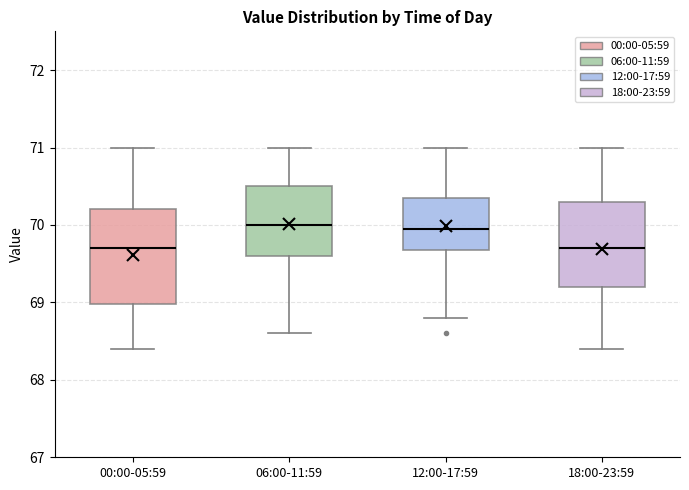

Reading left to right, read every box against the y-axis: the position of its median line, the range the box covers, and the ends of its whiskers. The values are not printed on the chart, so give them approximately, as read against the axis.

00:00-05:59: median 69.7, box 69.0 to 70.2, whiskers 68.4 to 71.0
06:00-11:59: median 70.0, box 69.6 to 70.5, whiskers 68.6 to 71.0
12:00-17:59: median 70.0, box 69.7 to 70.4, whiskers 68.8 to 71.0
18:00-23:59: median 69.7, box 69.2 to 70.3, whiskers 68.4 to 71.0